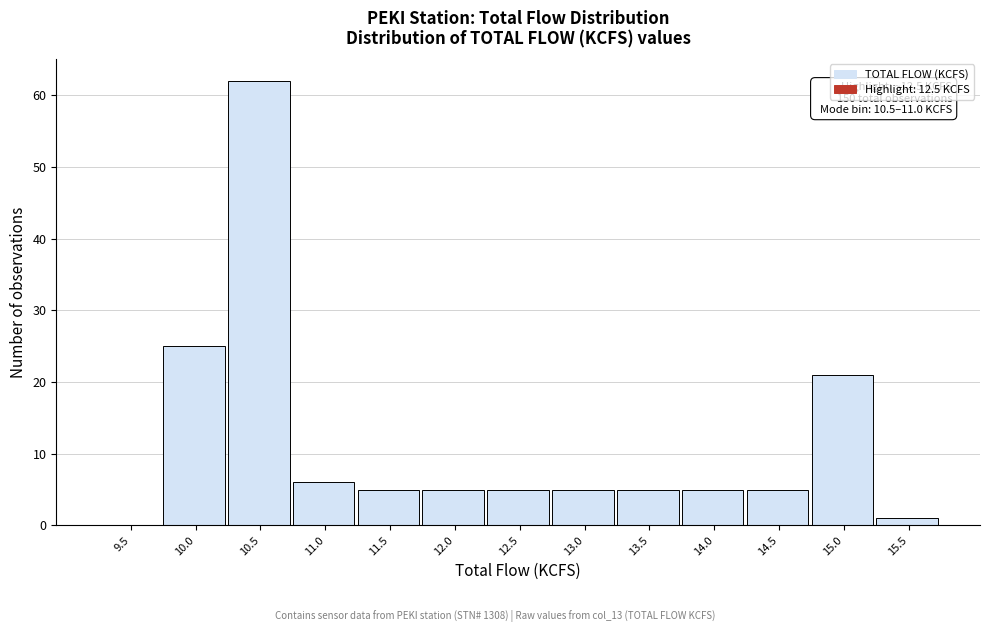

Reading left to right, what are all the values shown in this chart?

9.5=0	10.0=25	10.5=62	11.0=6	11.5=5	12.0=5	12.5=5	13.0=5	13.5=5	14.0=5	14.5=5	15.0=21	15.5=1